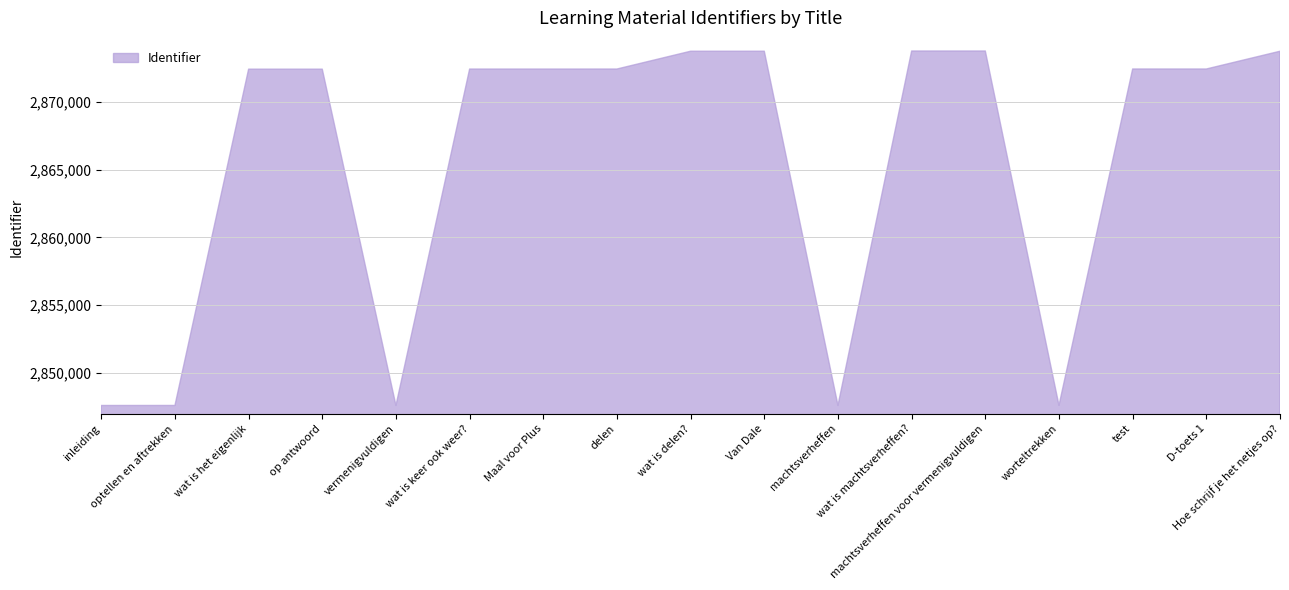

Where is the data nearest to the value 2860671?

op antwoord